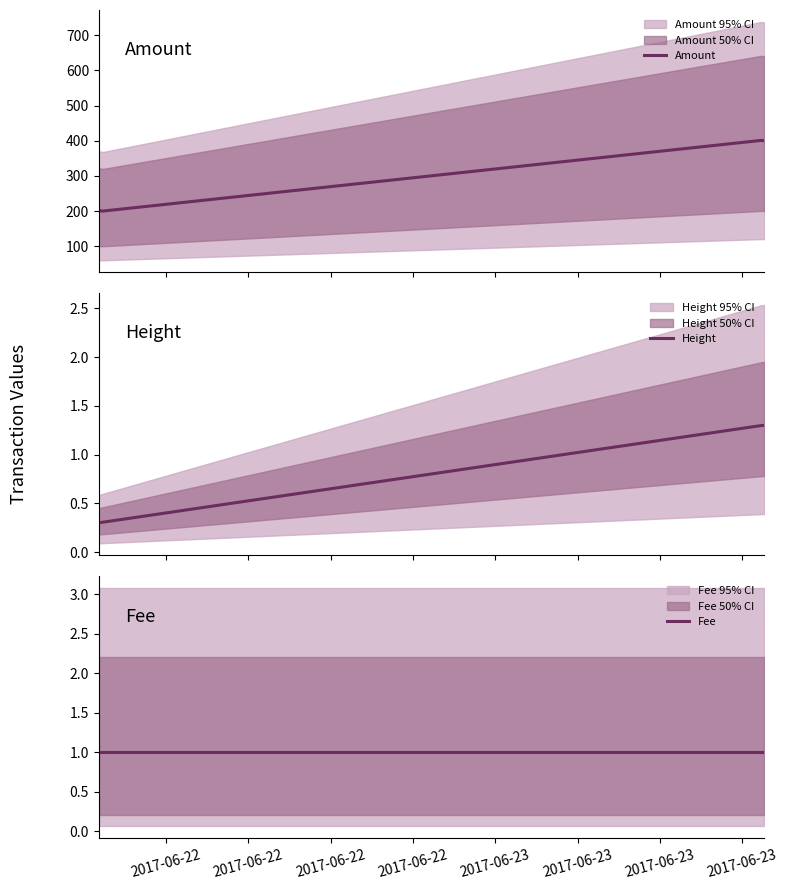

What is the maximum value for Height?

1.3